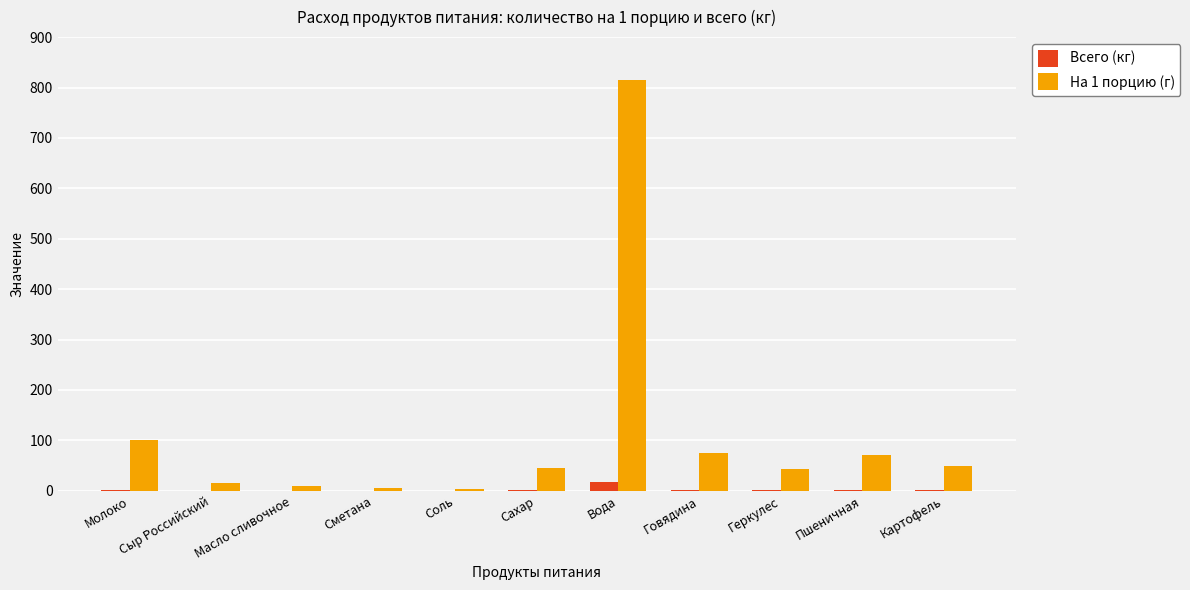

Is the value of На 1 порцию (г) at Геркулес greater than the value of Всего (кг) at Молоко?

Yes